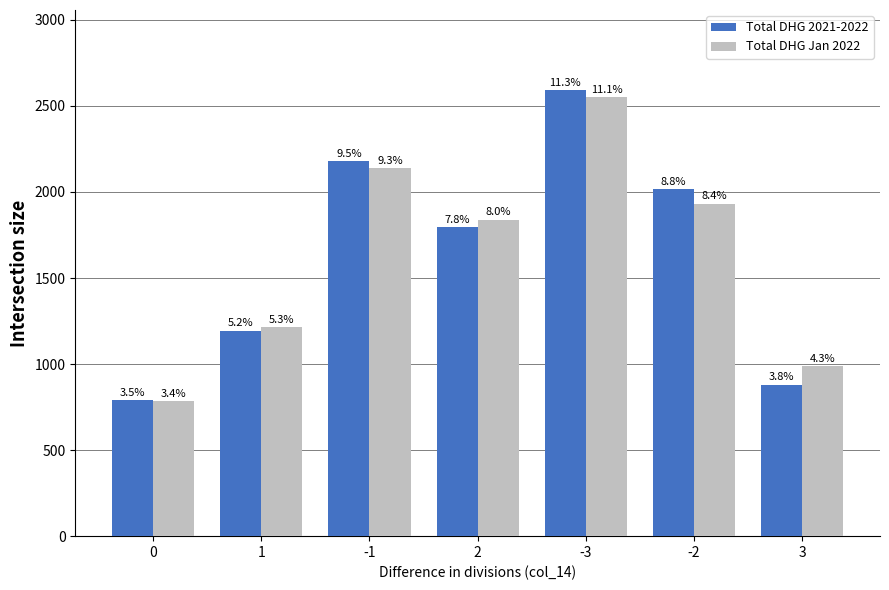

At how many categories does at least one series exceed 1737?

4